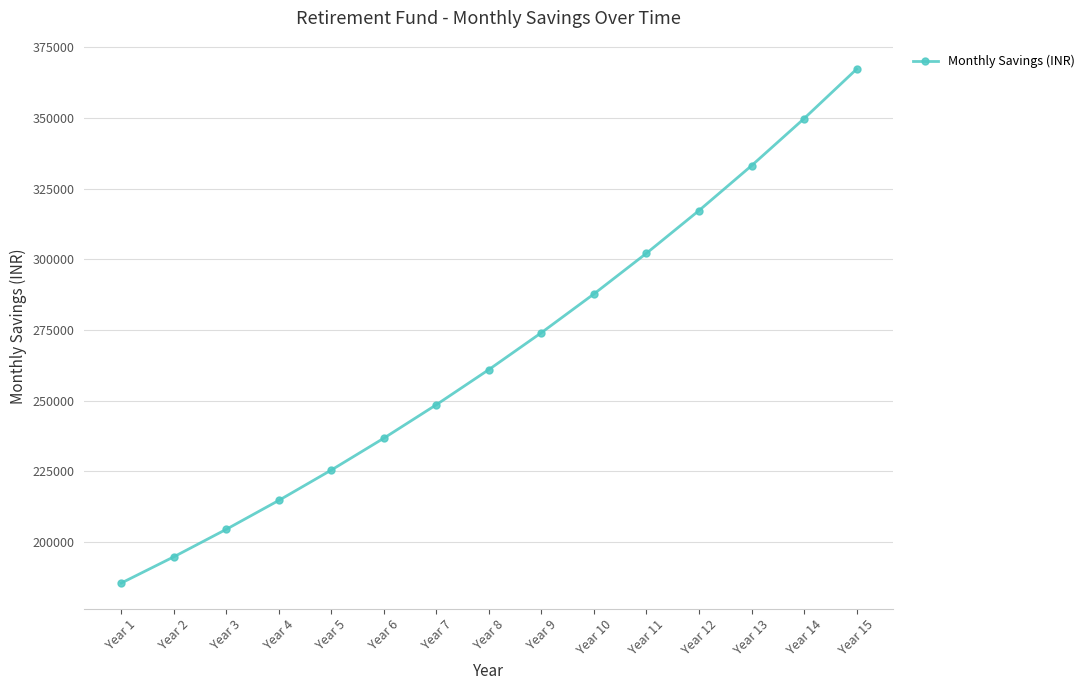

Approximately how many times larger is the value at Year 6 compared to Year 14?

0.7